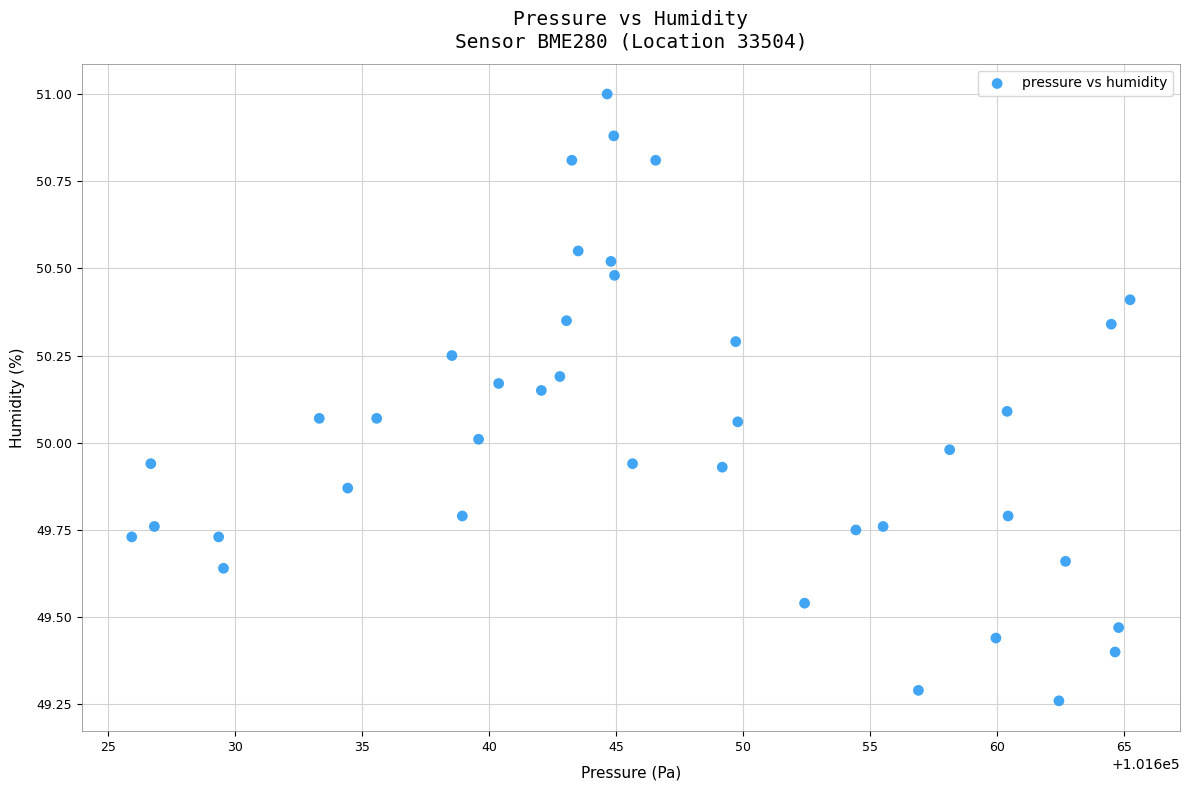

What is the range of X values (max minus min)?

39.3